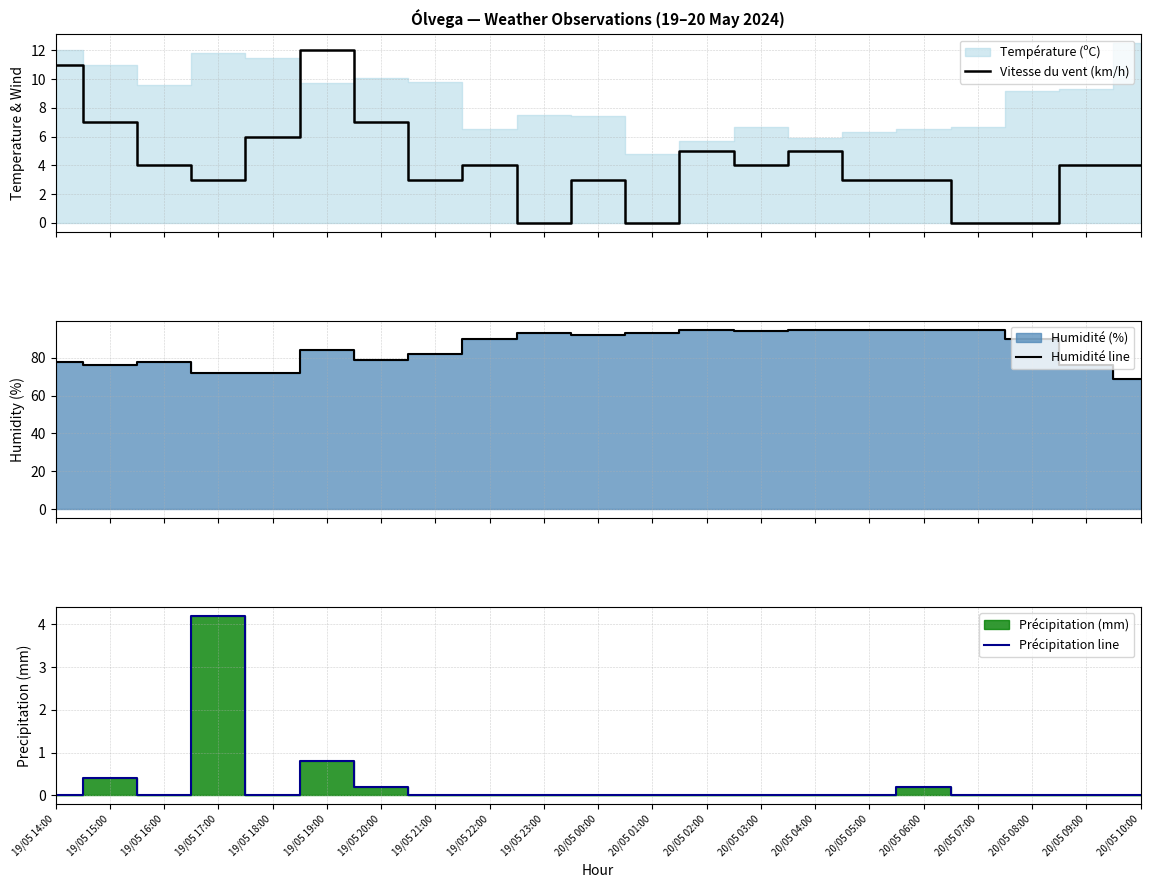

Reading left to right, what are all the values shown in this chart?

Vitesse du vent (km/h): 11.0	7.0	4.0	3.0	6.0	12.0	7.0	3.0	4.0	0.0	3.0	0.0	5.0	4.0	5.0	3.0	3.0	0.0	0.0	4.0	4.0
Humidité line: 78.0	76.0	78.0	72.0	72.0	84.0	79.0	82.0	90.0	93.0	92.0	93.0	95.0	94.0	95.0	95.0	95.0	95.0	90.0	76.0	69.0
Précipitation line: 0.0	0.4	0.0	4.2	0.0	0.8	0.2	0.0	0.0	0.0	0.0	0.0	0.0	0.0	0.0	0.0	0.2	0.0	0.0	0.0	0.0